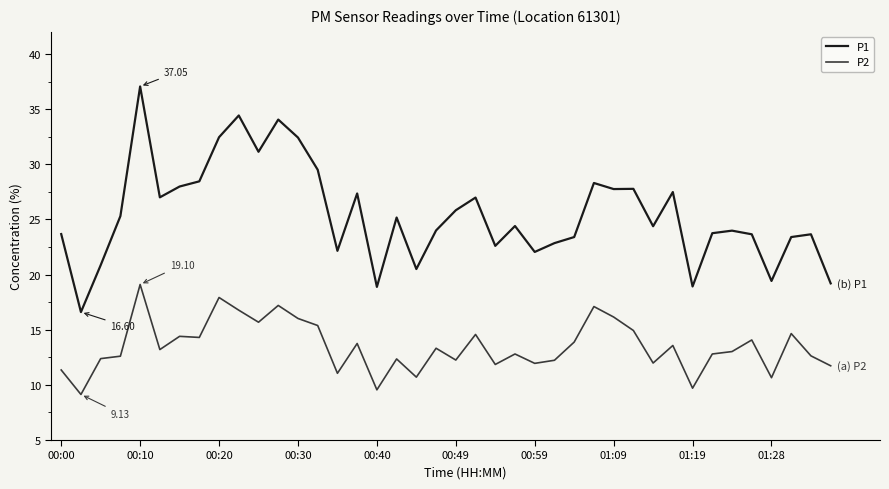

True or false: P2 and P1 intersect in this chart.

False